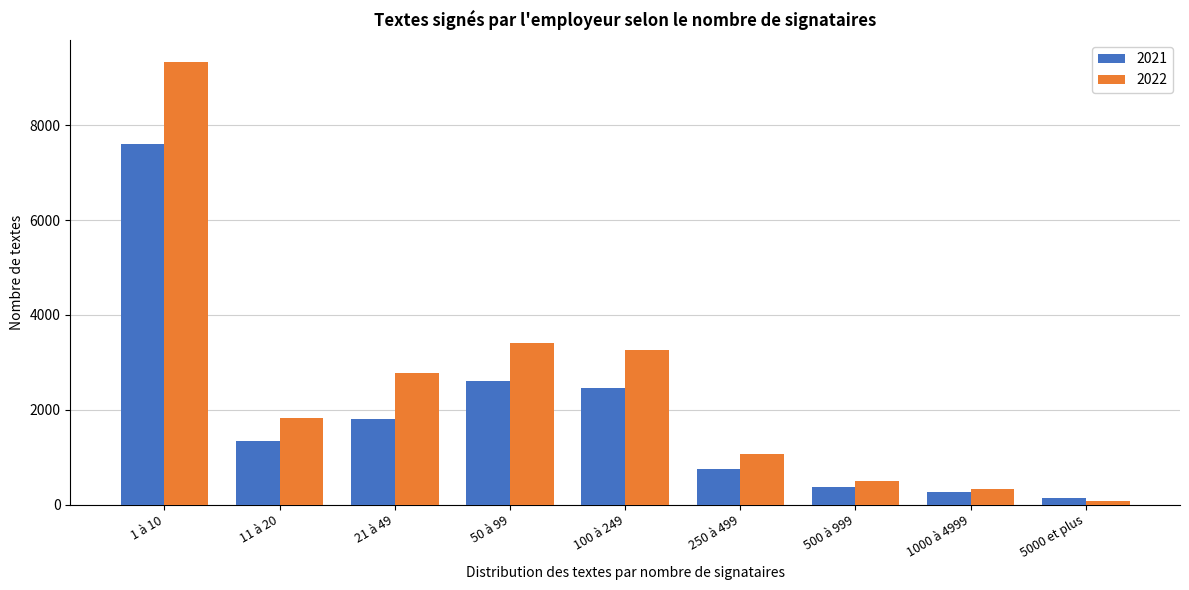

Reading left to right, transcribe all the data shown in this chart.

2021: 1 à 10=7600	11 à 20=1350	21 à 49=1800	50 à 99=2600	100 à 249=2460	250 à 499=760	500 à 999=380	1000 à 4999=270	5000 et plus=140
2022: 1 à 10=9330	11 à 20=1820	21 à 49=2770	50 à 99=3400	100 à 249=3260	250 à 499=1070	500 à 999=490	1000 à 4999=330	5000 et plus=80